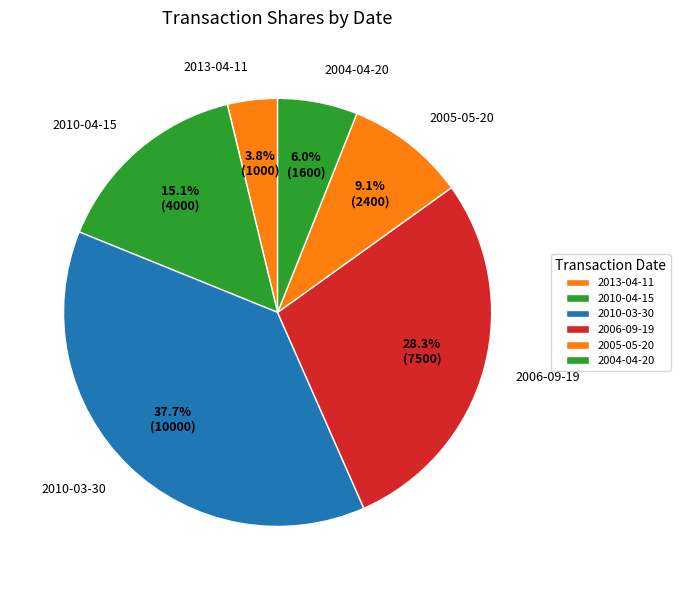

How many segments does this pie chart have?

6